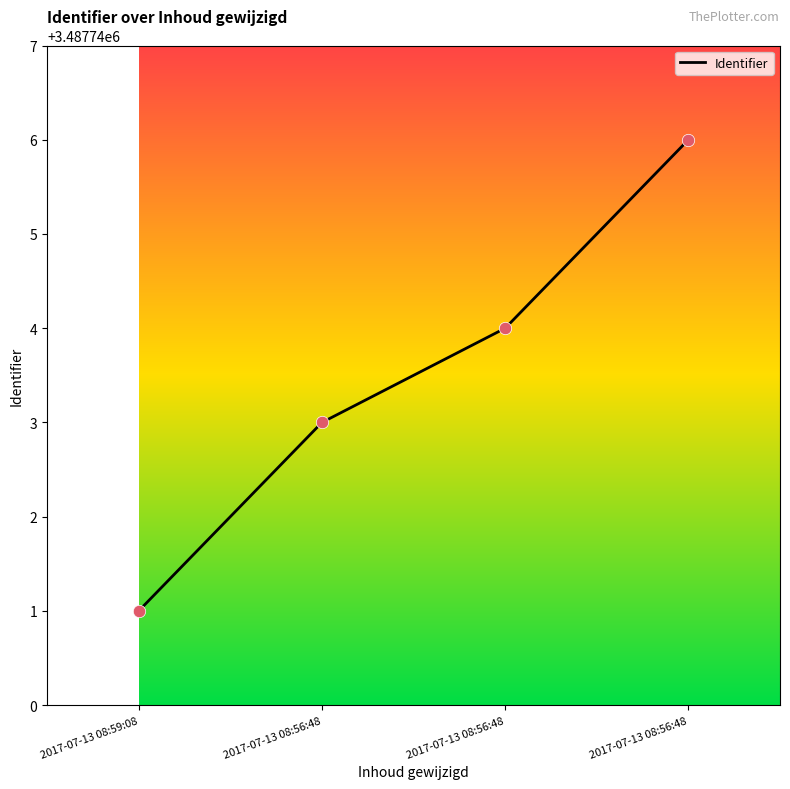

How many distinct data groups are displayed?

1